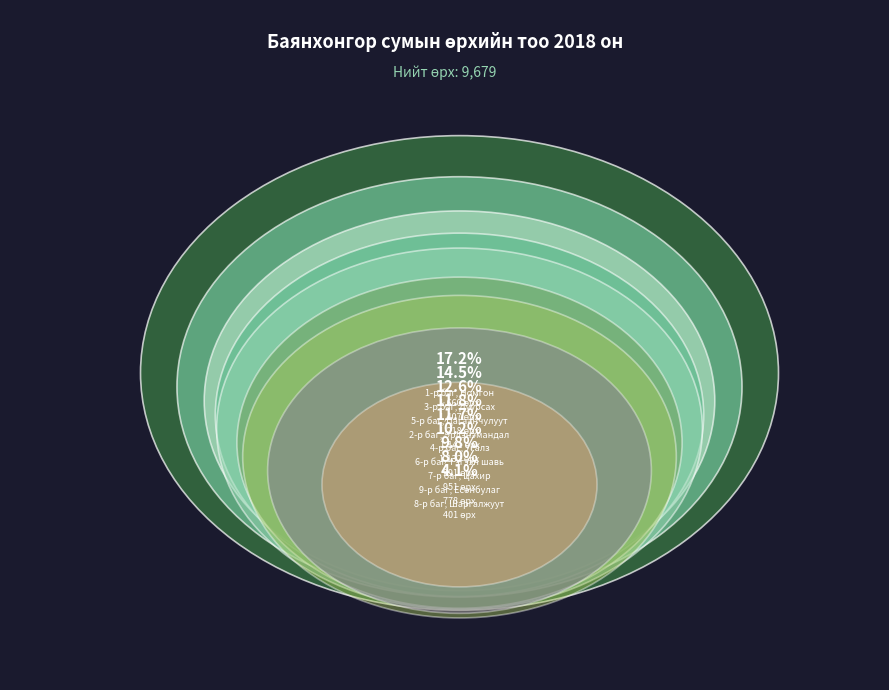

How many segments does this pie chart have?

9